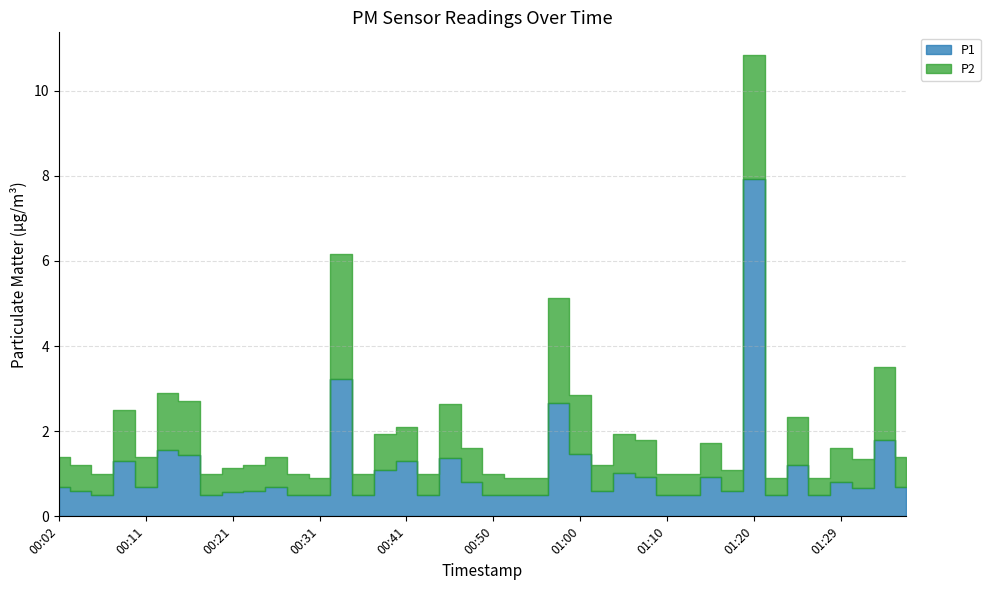

In P2, how many points are lower than both neighbors (excluding endpoints)?

11